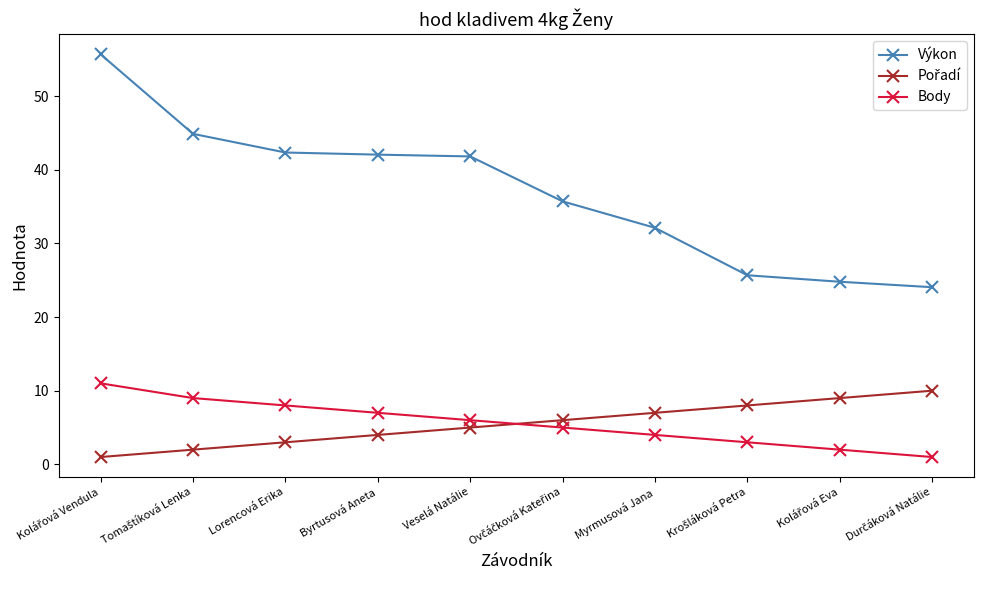

Which series has the largest range (max minus min)?

Výkon